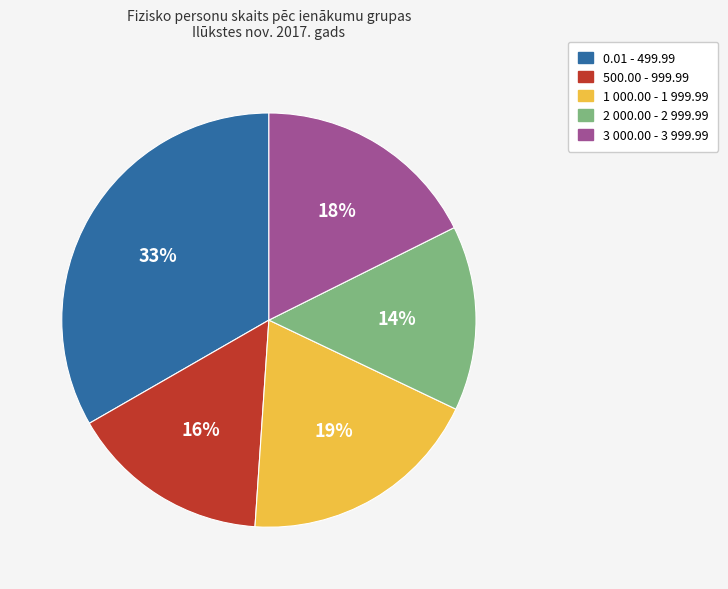

Which slice is the smallest?

2 000.00 - 2 999.99